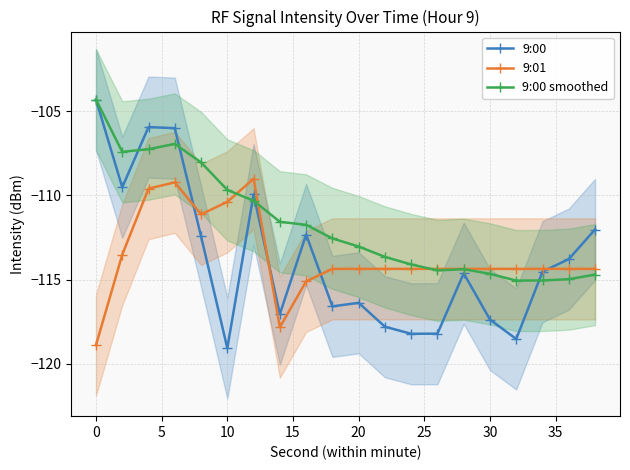

How many values in the 9:00 smoothed series are below -112?

11